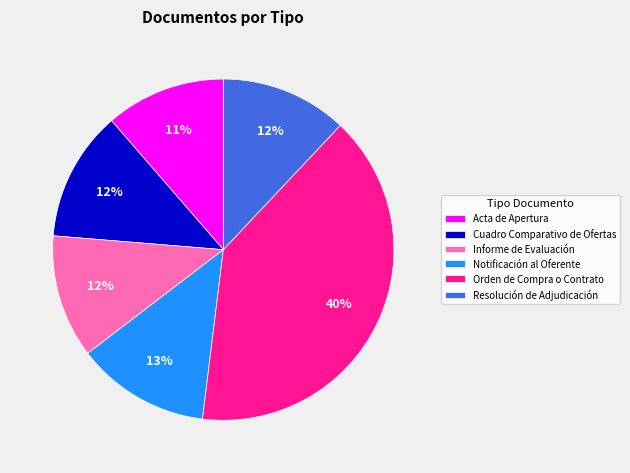

Count the number of slices in the pie.

6